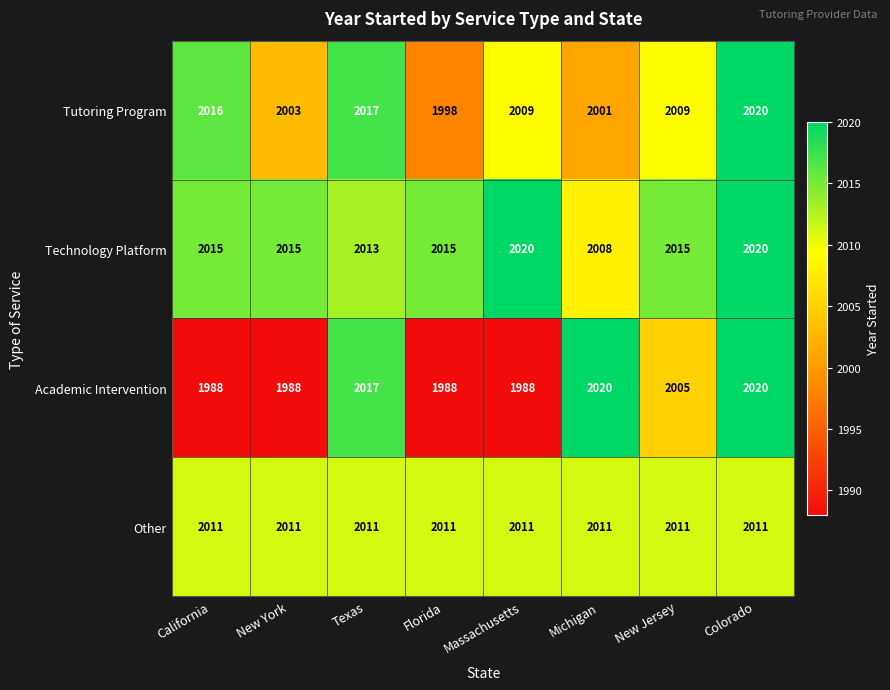

What is the minimum value for Academic Intervention?

1988